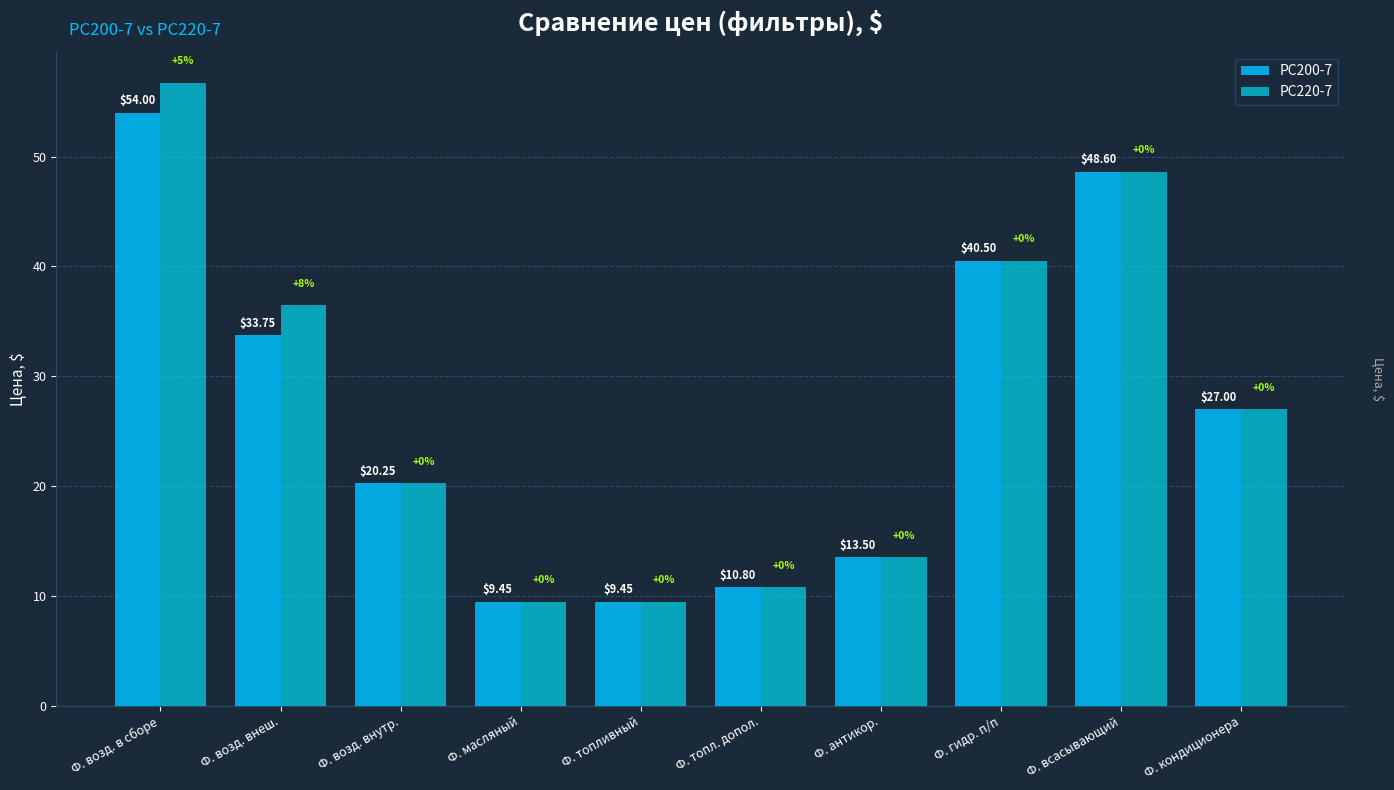

Where does the PC200-7 series first go above 27?

Ф. возд. в сборе